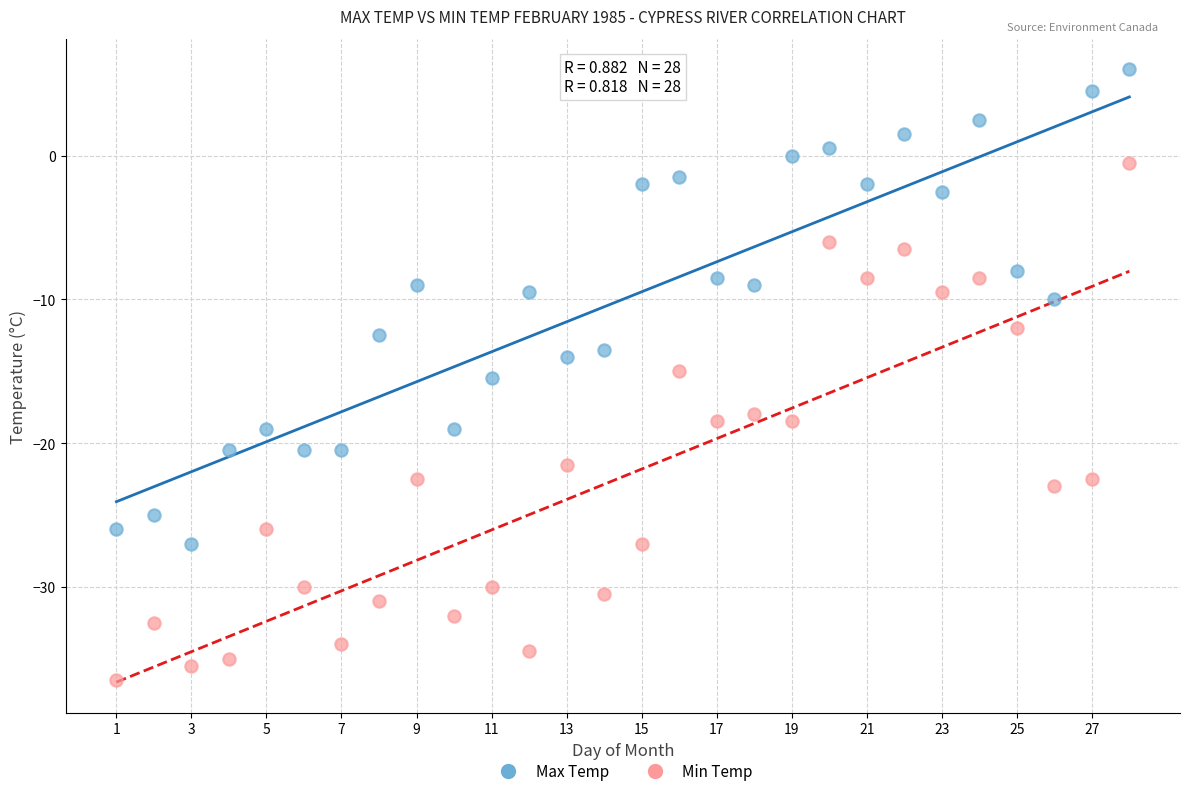

Across all data points, what is the range of Y values (max minus min)?

42.5